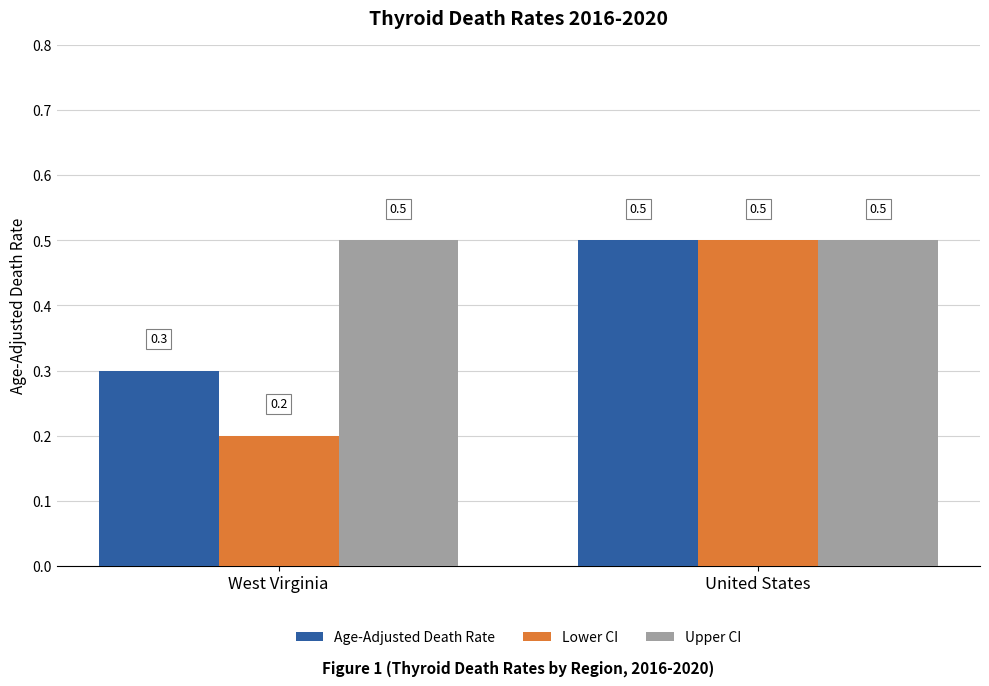

What is the difference between the Lower CI values at West Virginia and United States?

0.3